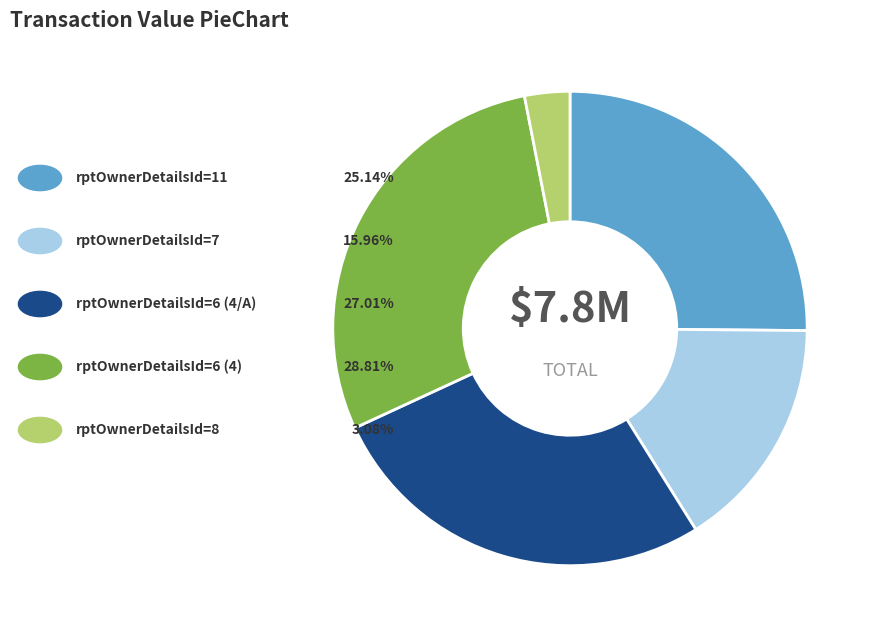

How many slices are in this pie chart?

5